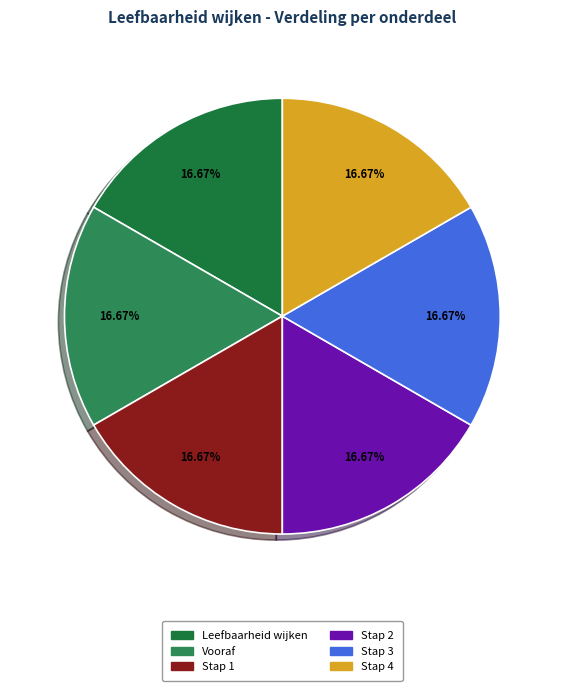

What is the ratio of the value at Vooraf to the value at Stap 3?

1.0